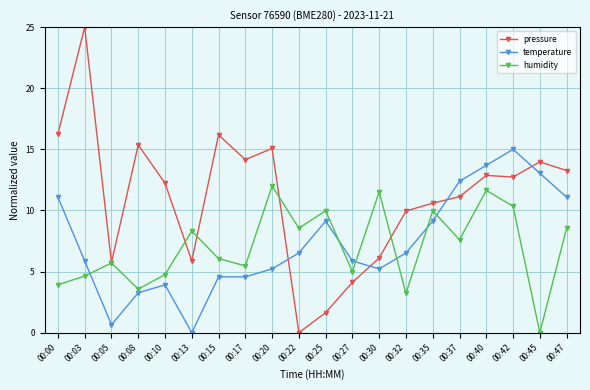

Read the pressure value at 00:42.

12.7